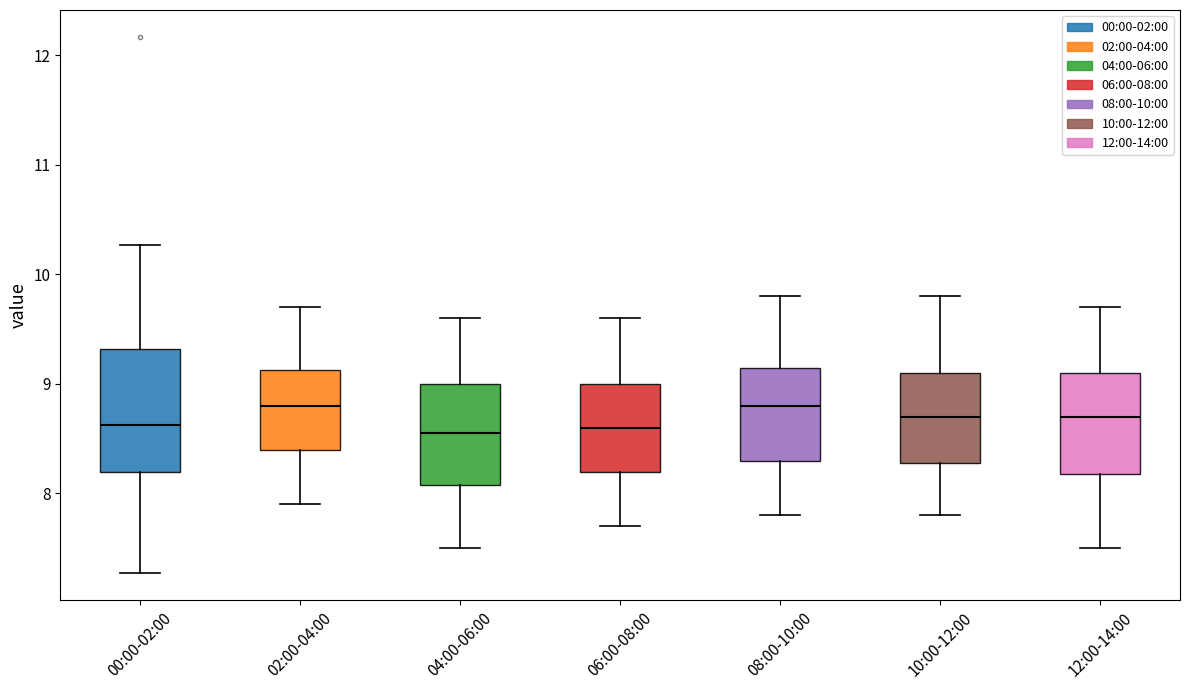

Comparing the boxes themselves (not the whiskers), which one is the tallest?

00:00-02:00